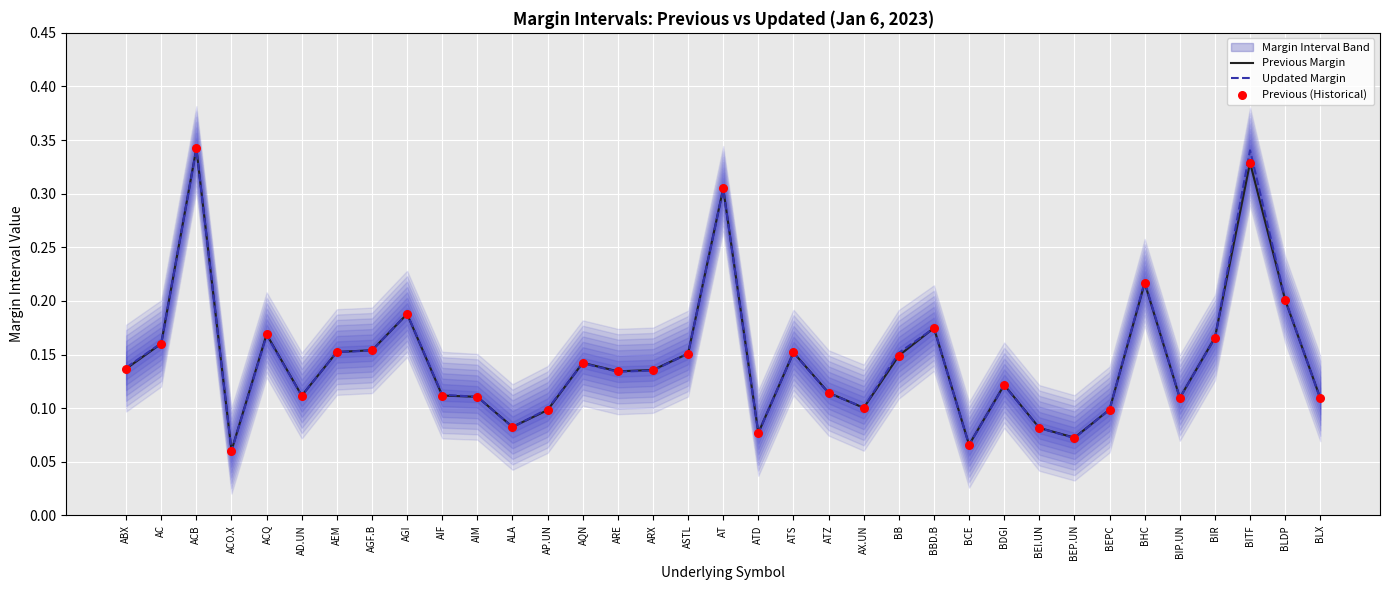

Which series has the largest Y range (max minus min)?

Previous Margin